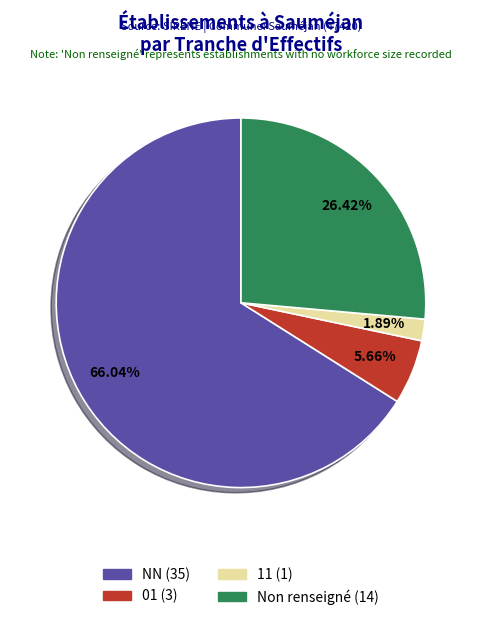

To the nearest percent, what is the average slice percentage?

25%